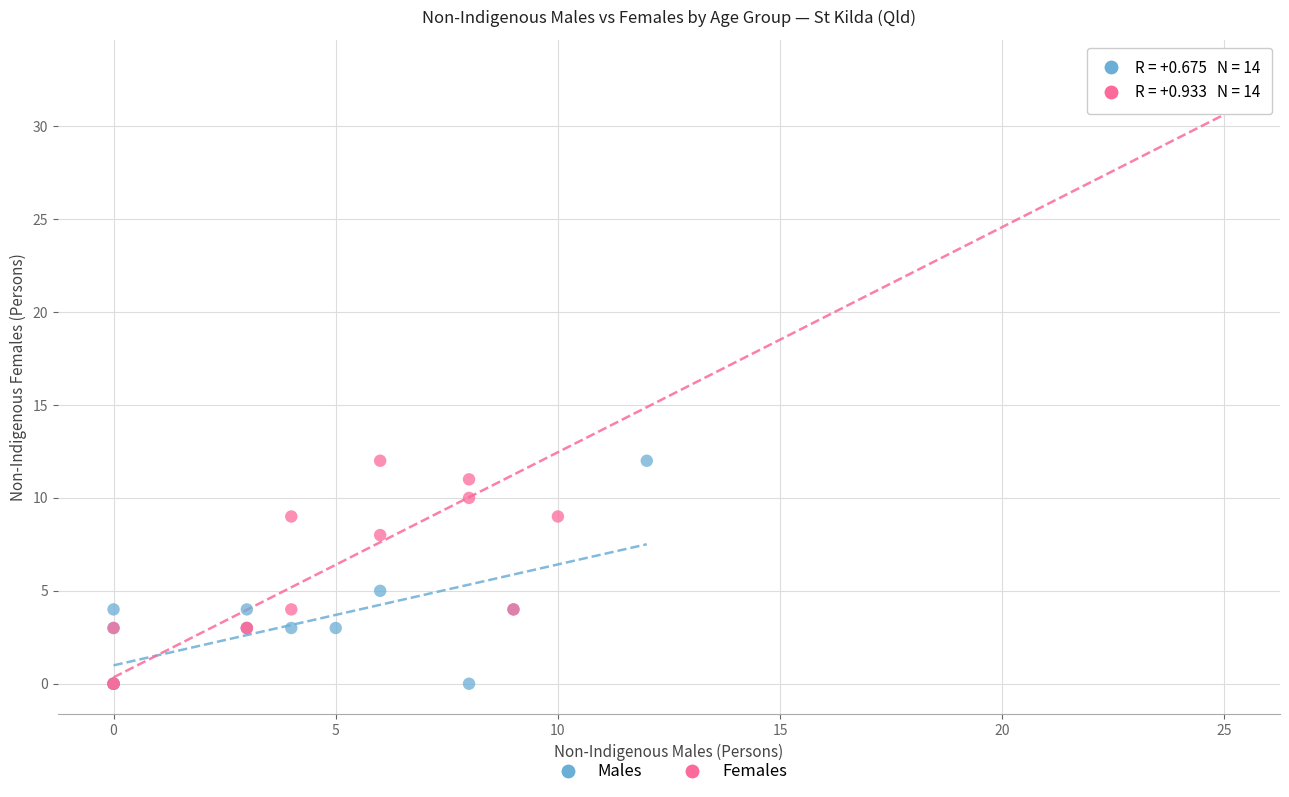

Which series reaches the maximum Y coordinate?

Females